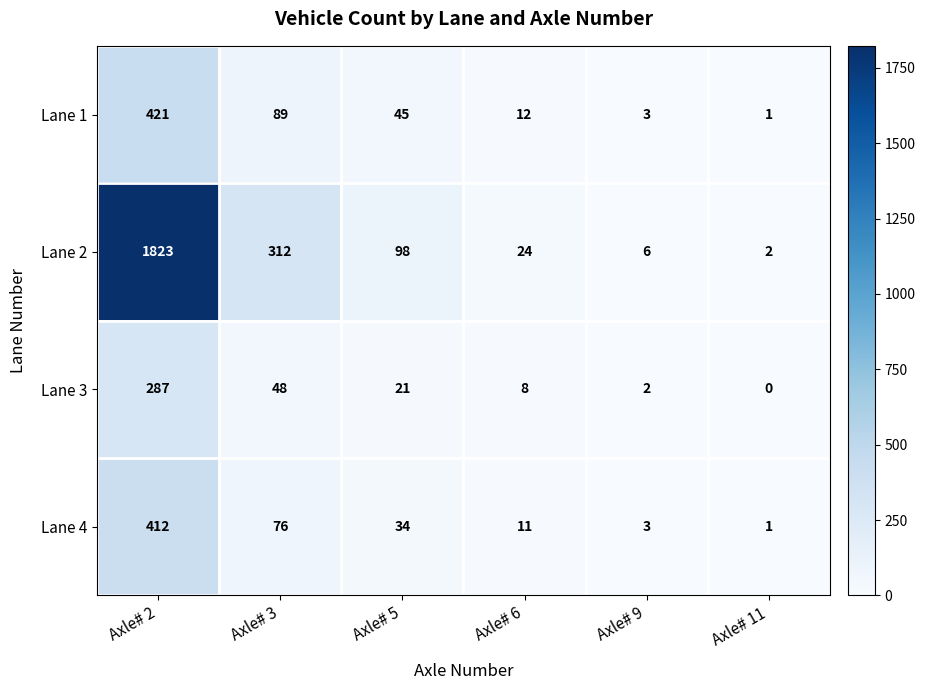

What is the difference between the maximum and minimum values in the Lane 4 series?

411